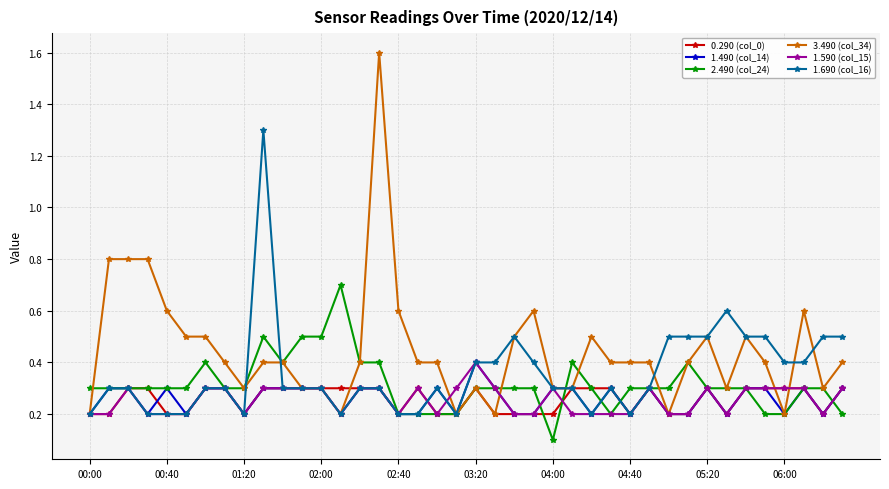

True or false: 2.490 (col_24) has more than 1 points higher than both neighbors.

True